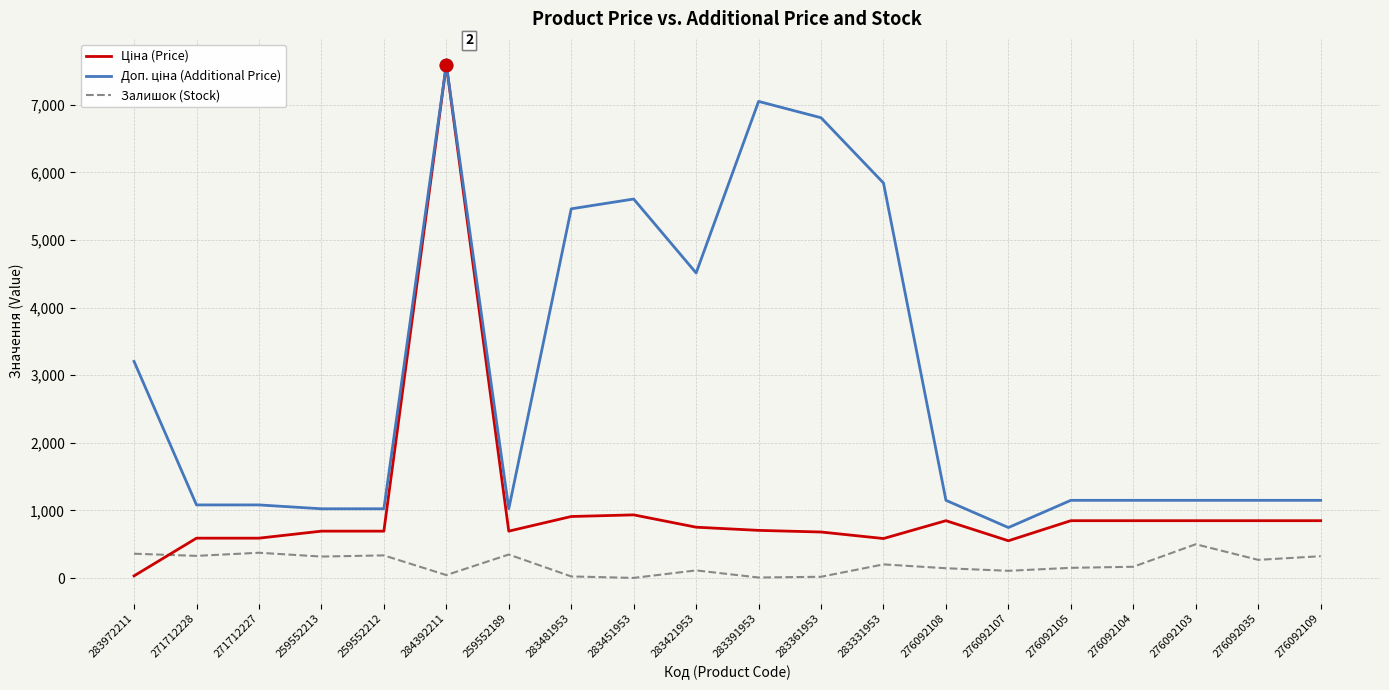

What is the difference between the highest and lowest values at 283391953?

7043.3